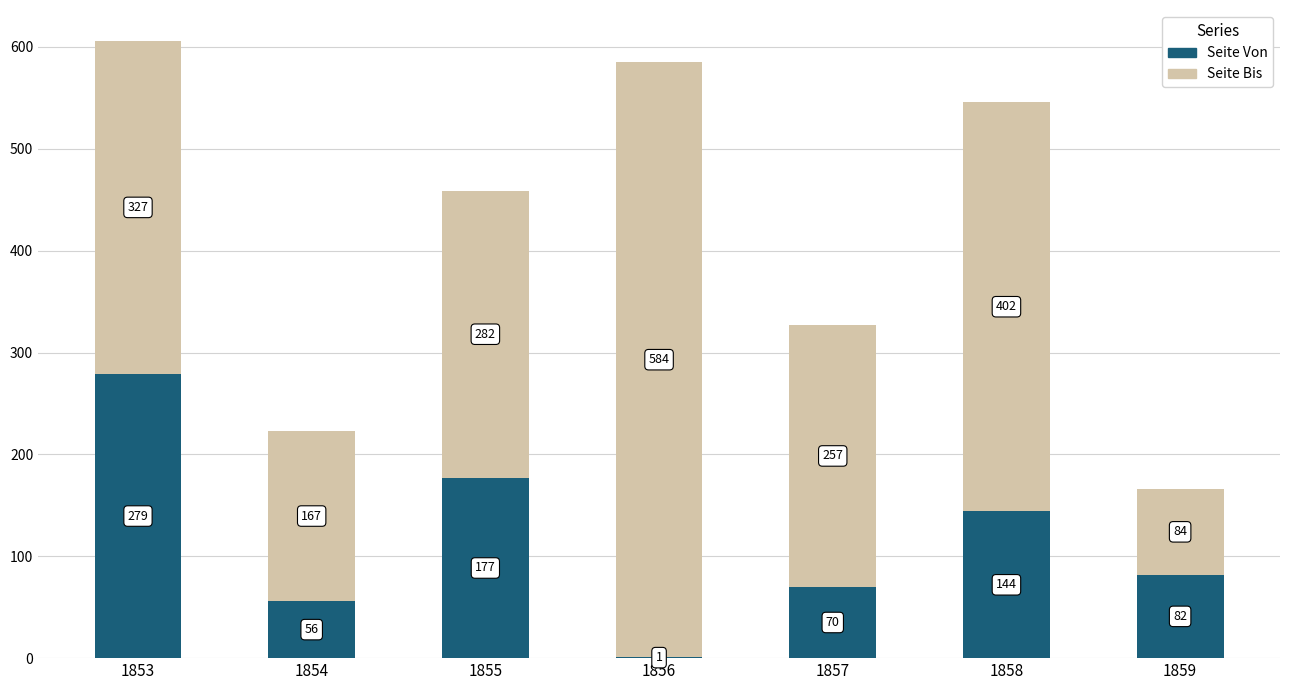

How many data points does each series have?

7